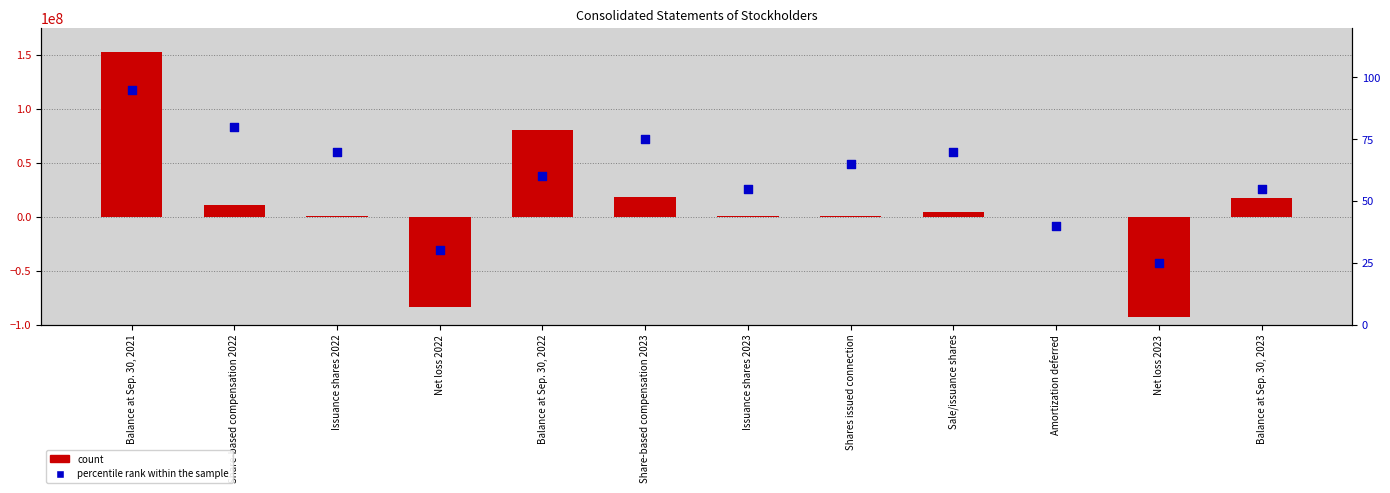

What are all the series names shown in the legend?

count, percentile rank within the sample